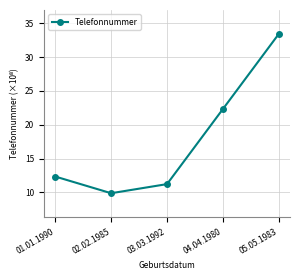

Where is the first local minimum?

02.02.1985